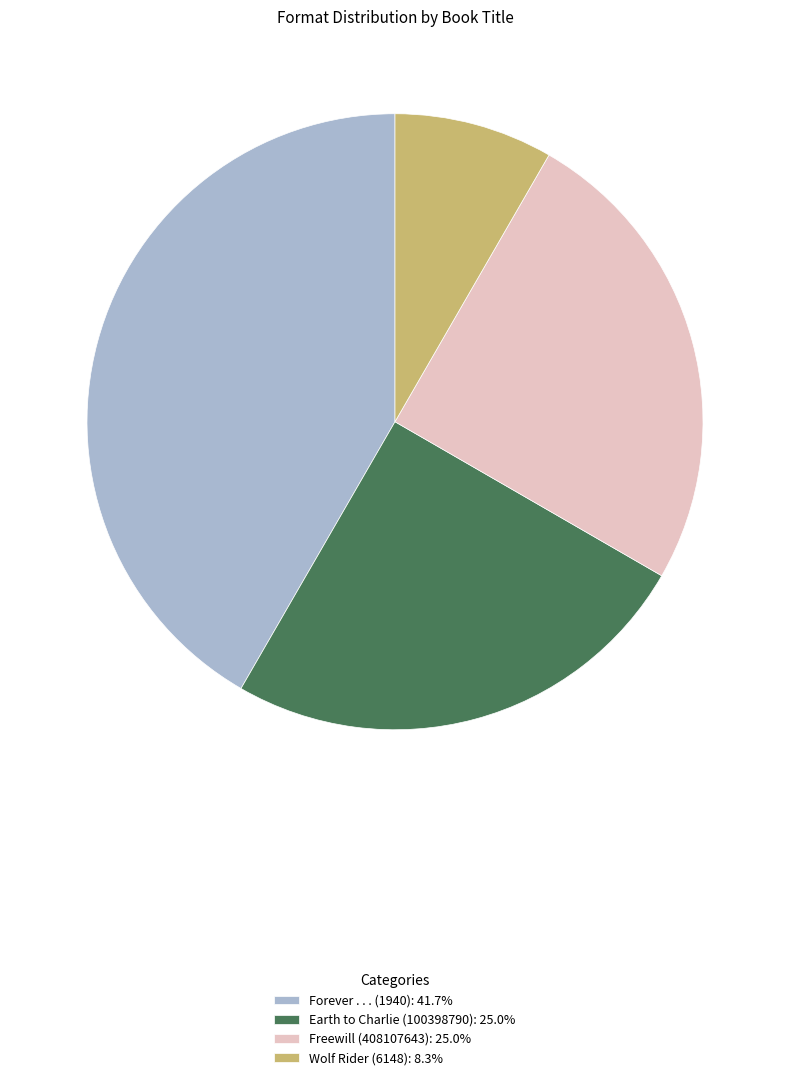

Approximately how many times larger is the value at Freewill (408107643): 25.0% compared to Forever . . . (1940): 41.7%?

0.6